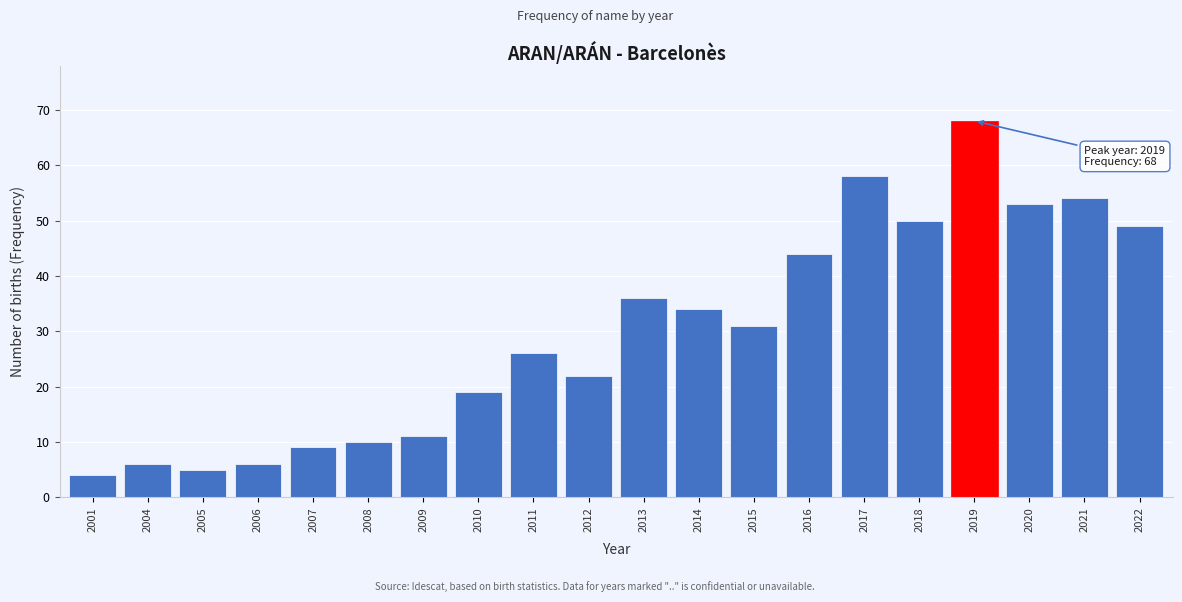

Reading left to right, extract all data points from this chart.

4	6	5	6	9	10	11	19	26	22	36	34	31	44	58	50	68	53	54	49